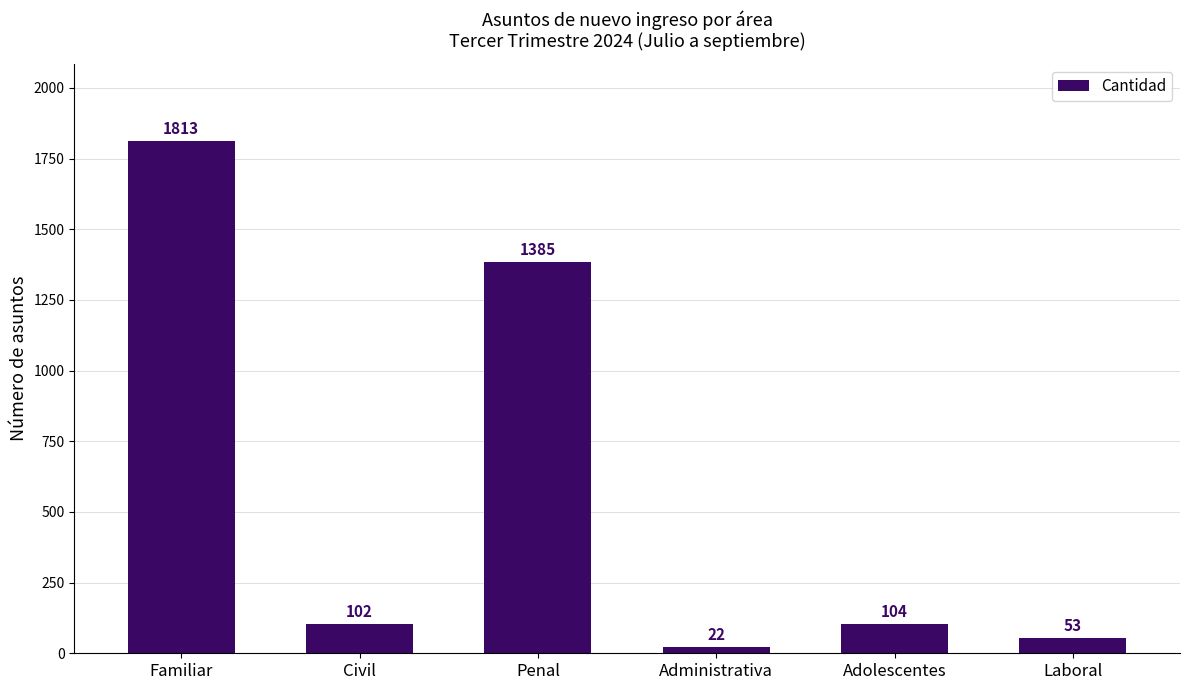

How many series are shown in this chart?

1